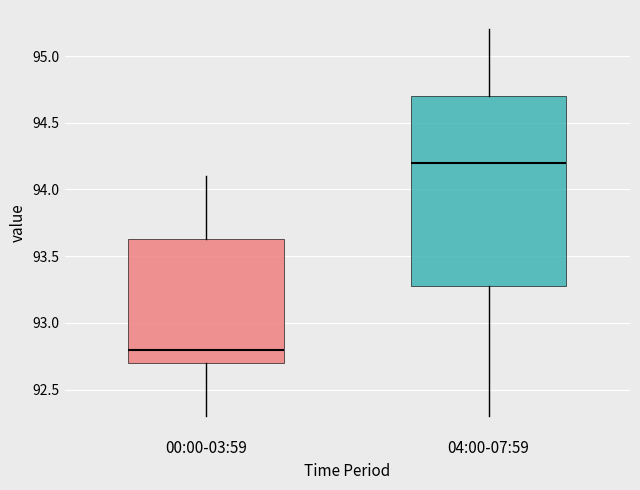

Which box is the tallest, from its lower edge to its upper edge?

04:00-07:59